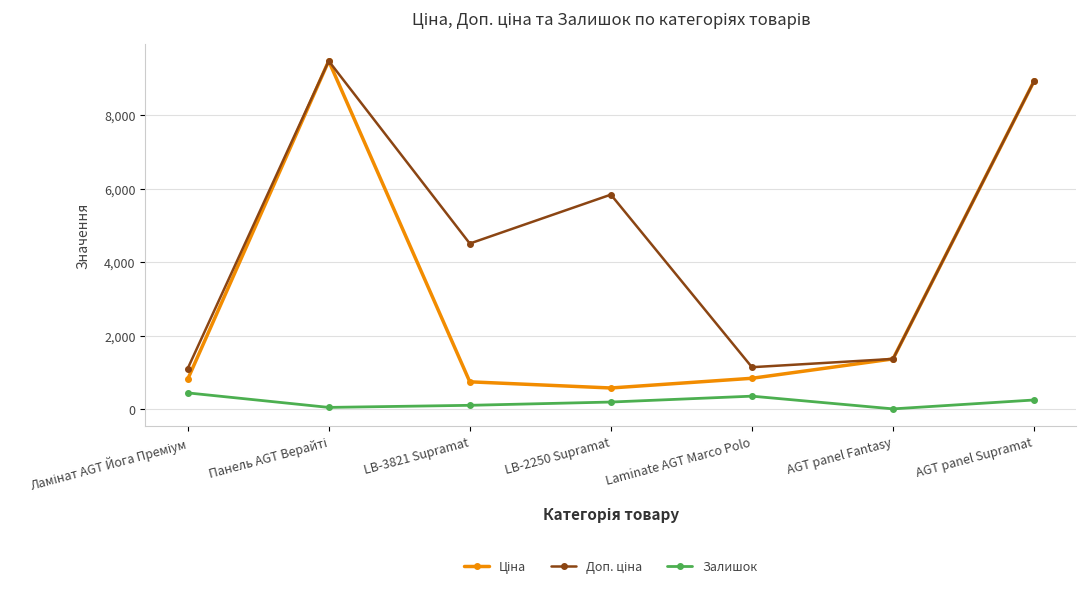

What is the label of the 3rd point from the right?

Laminate AGT Marco Polo